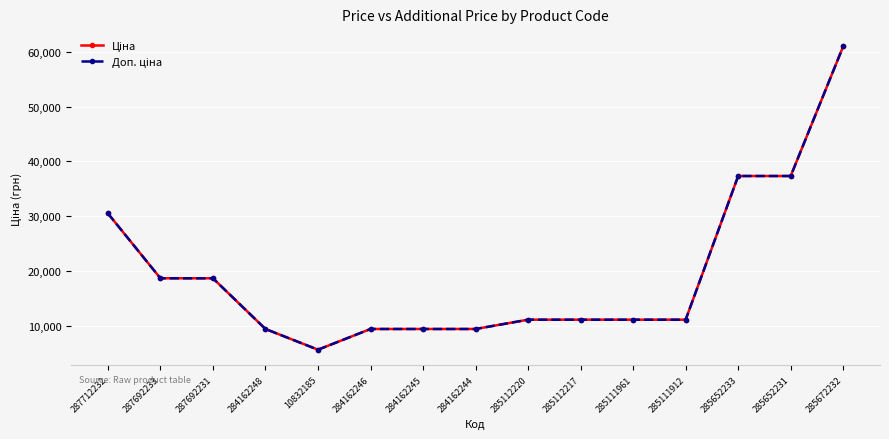

Does the chart have visible grid lines?

Yes